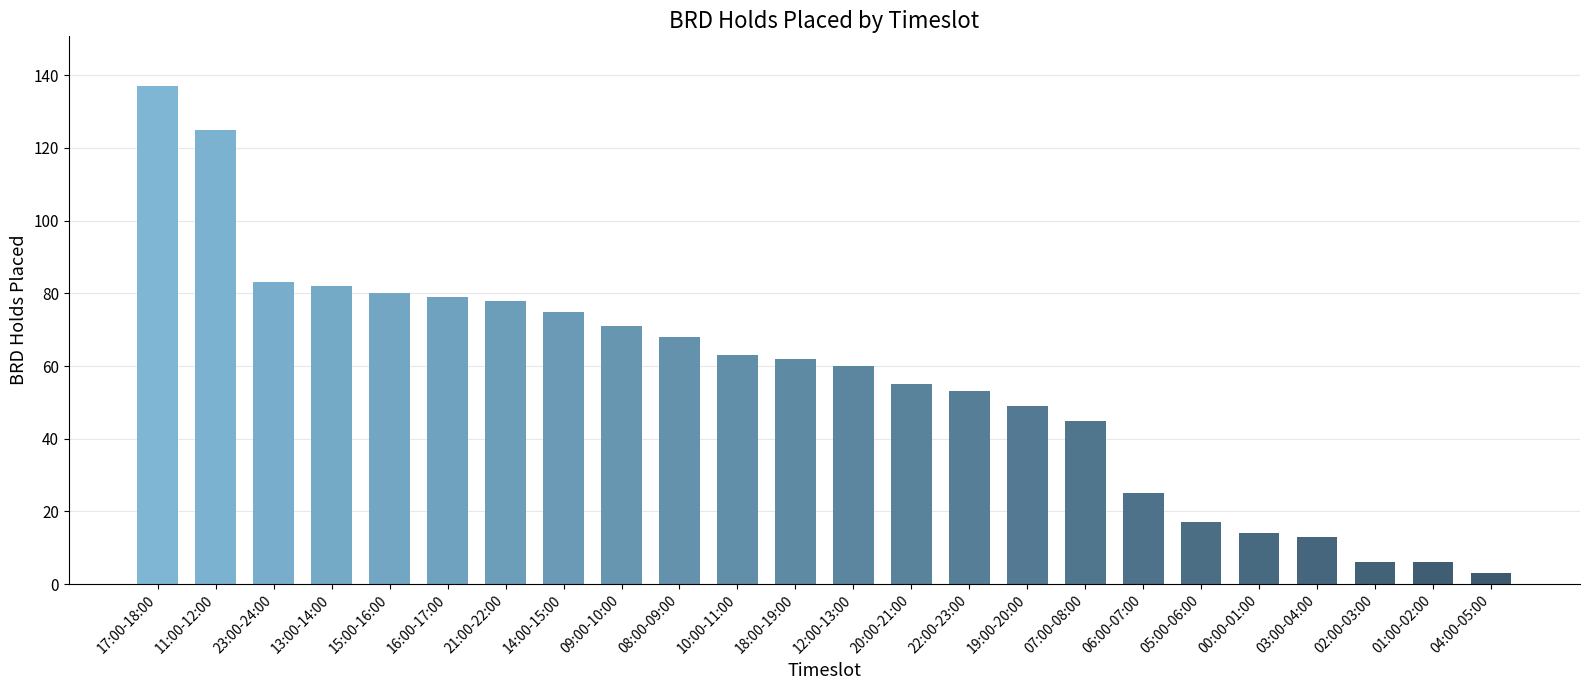

Count the number of categories in the chart.

24